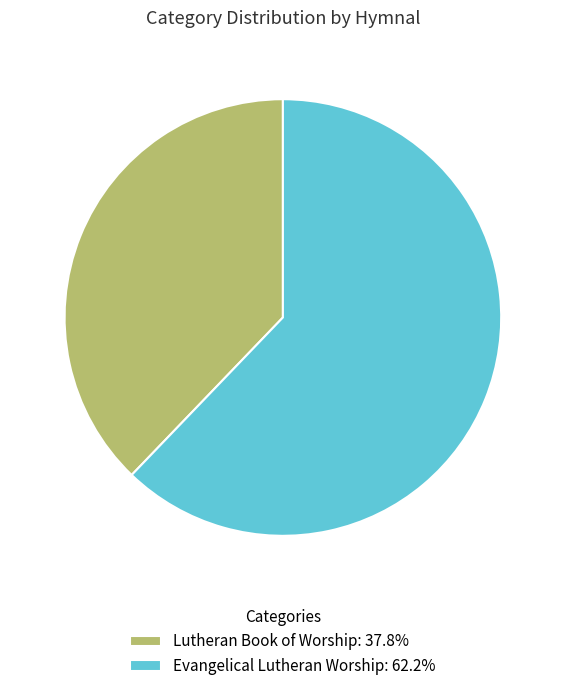

The Evangelical Lutheran Worship slice represents 68% of the pie. True or false?

False